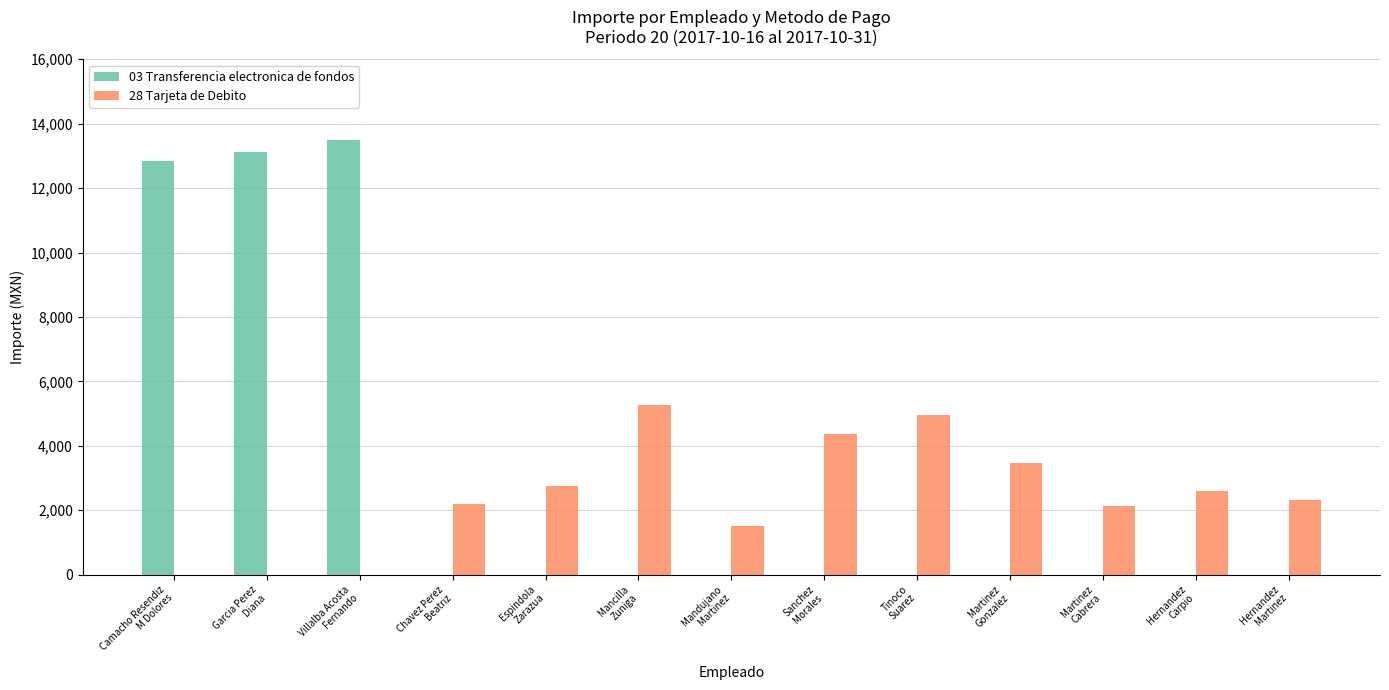

Is it true that 28 Tarjeta de Debito equals -3566.4 at Garcia Perez
Diana?

False